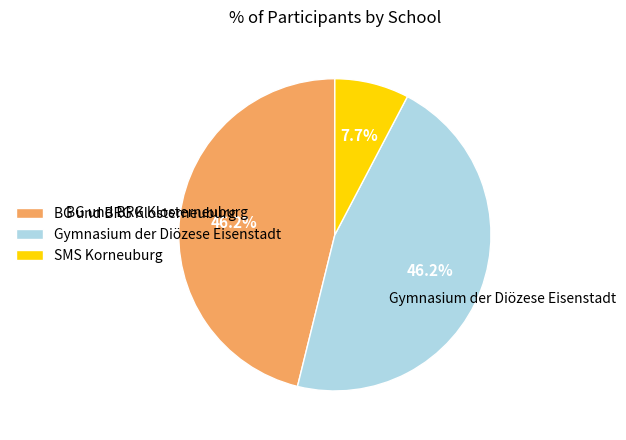

Which slice is the smallest?

SMS Korneuburg